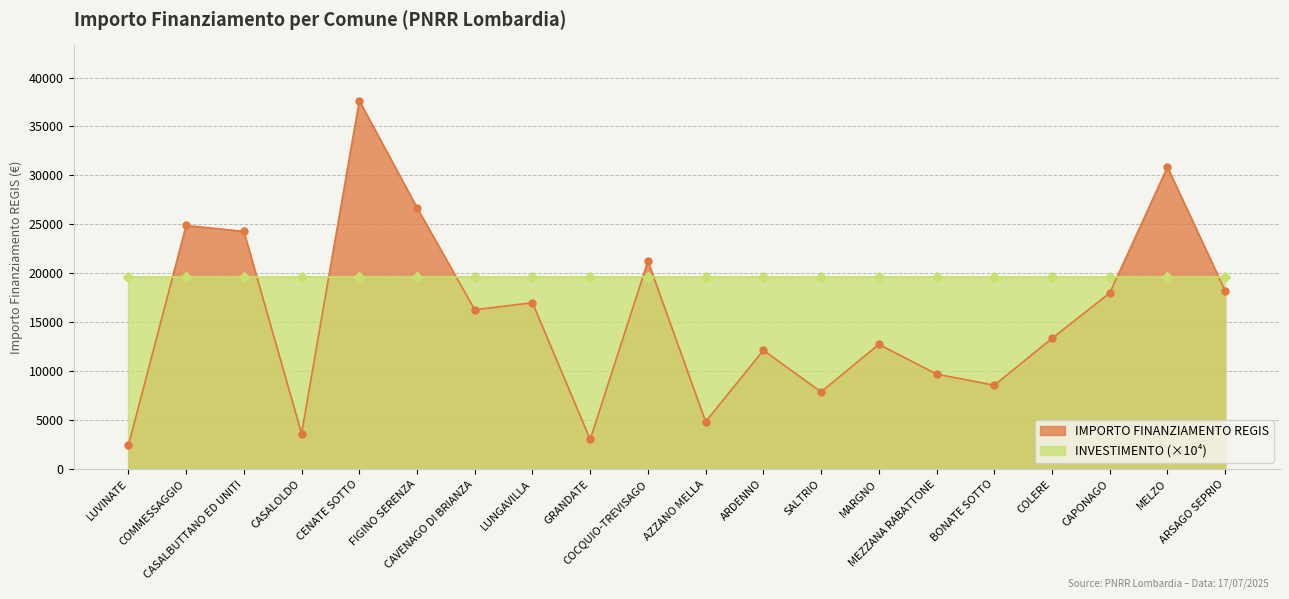

What position from the right is MELZO?

2